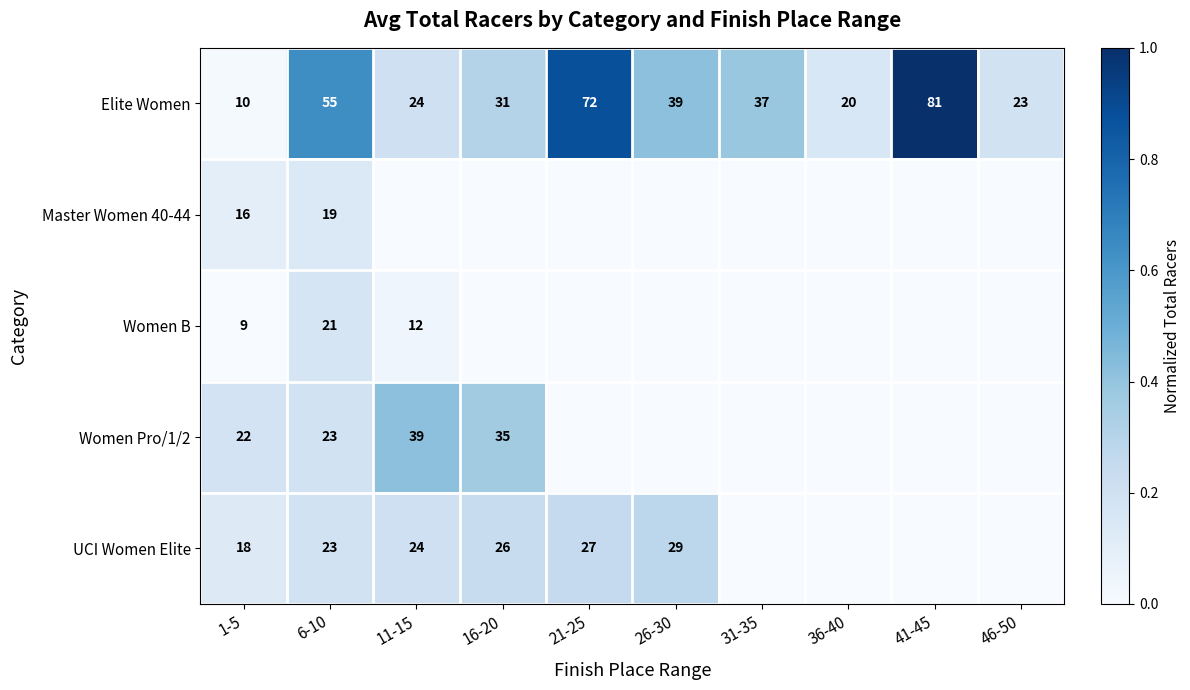

True or false: Elite Women has a value of 7 at 36-40.

False